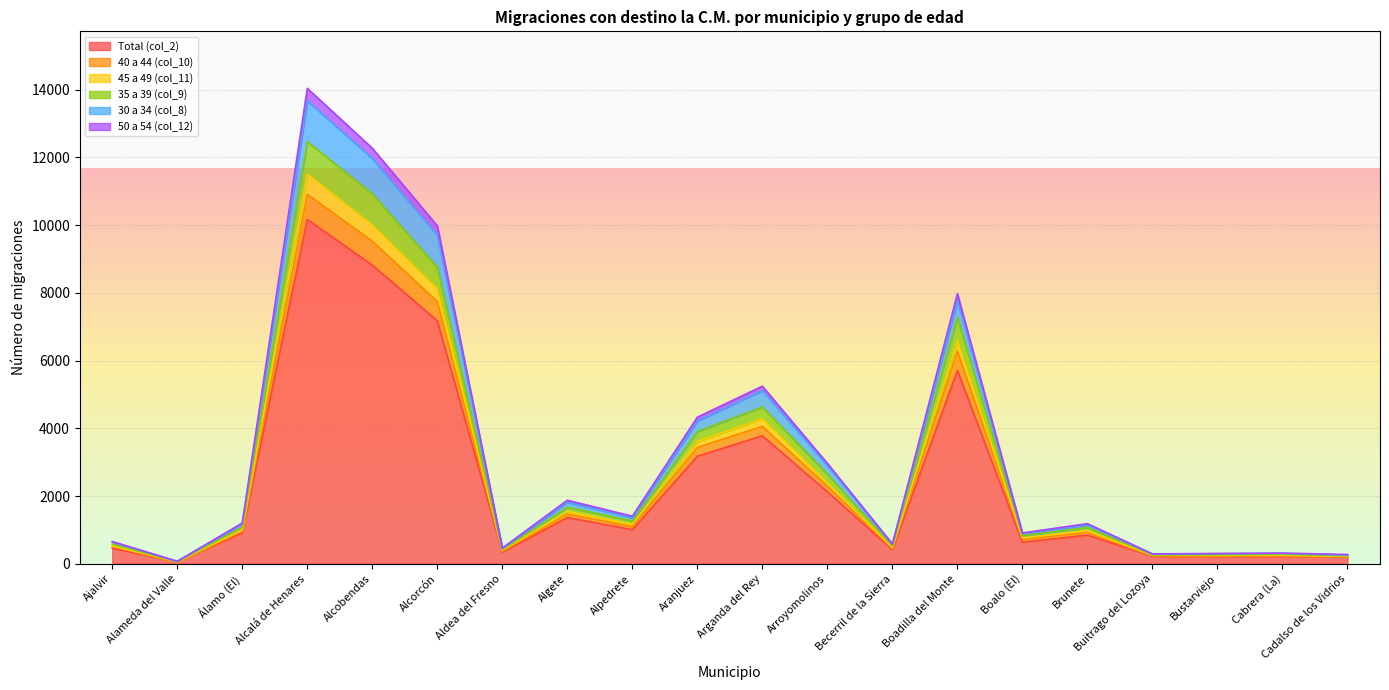

Is the value of 30 a 34 (col_8) at Álamo (El) greater than the value of 35 a 39 (col_9) at Alameda del Valle?

Yes